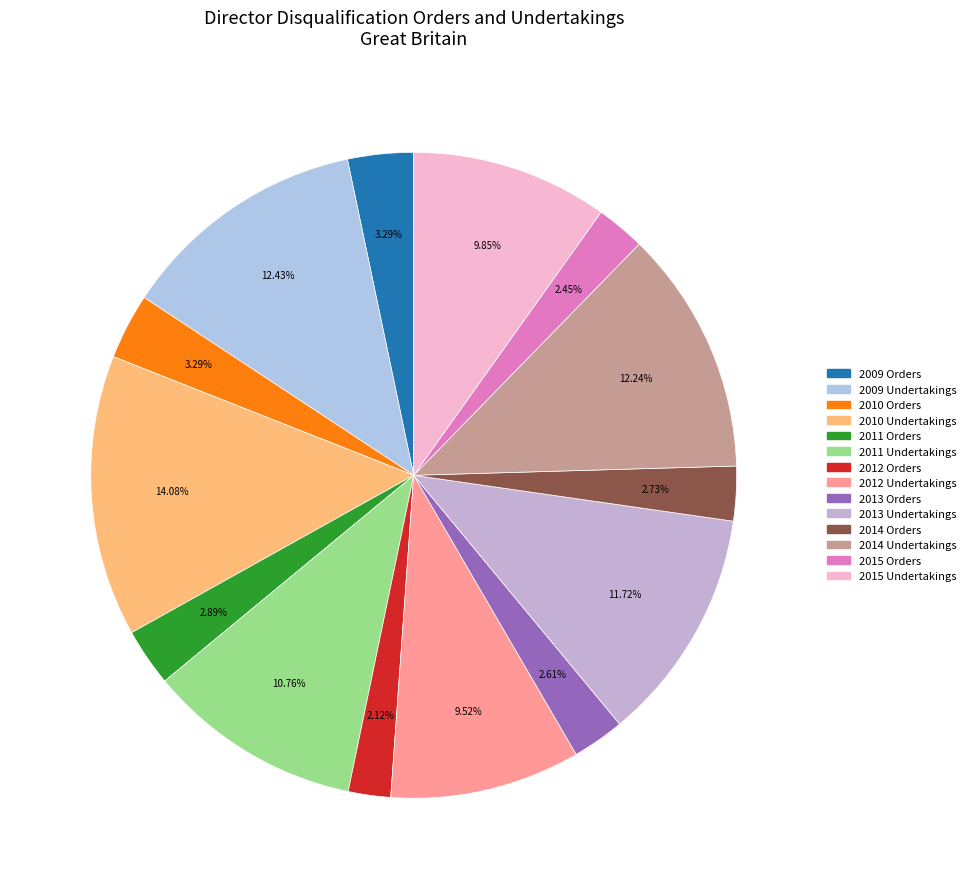

How many slices are in this pie chart?

14